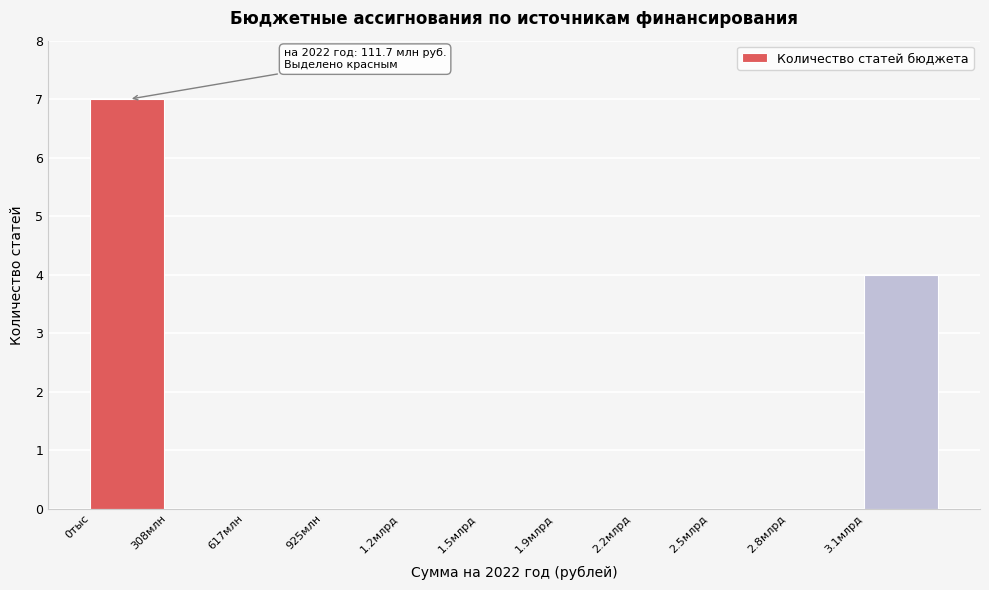

Reading left to right, list all the values displayed in this chart.

0тыс=7	308млн=0	617млн=0	925млн=0	1.2млрд=0	1.5млрд=0	1.9млрд=0	2.2млрд=0	2.5млрд=0	2.8млрд=0	3.1млрд=4